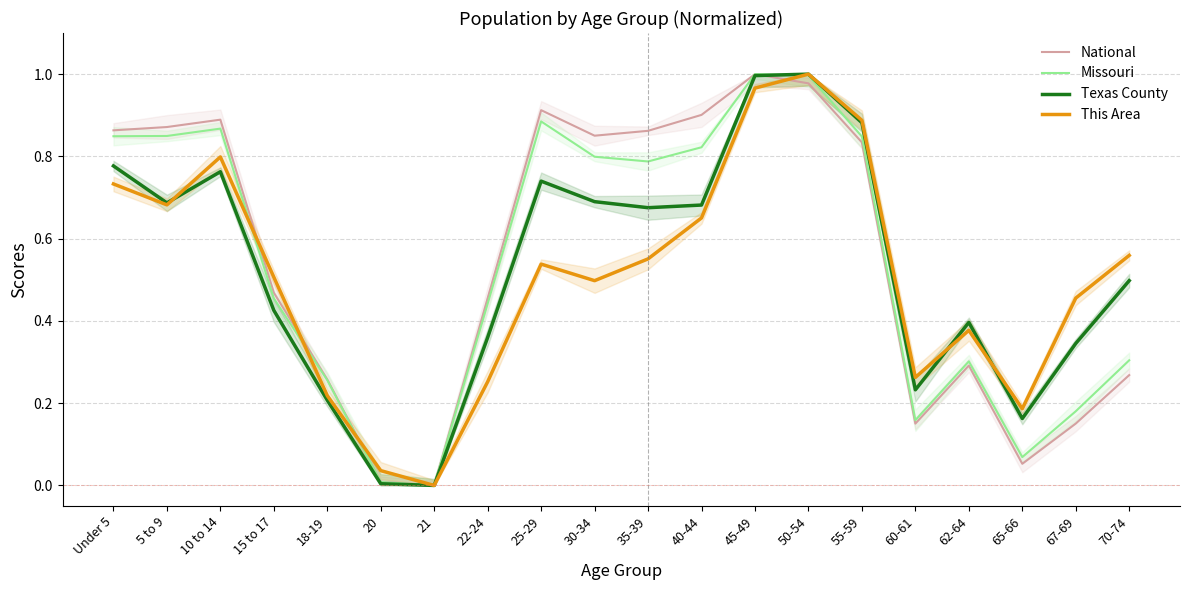

Where is Missouri nearest to the value 0?

21